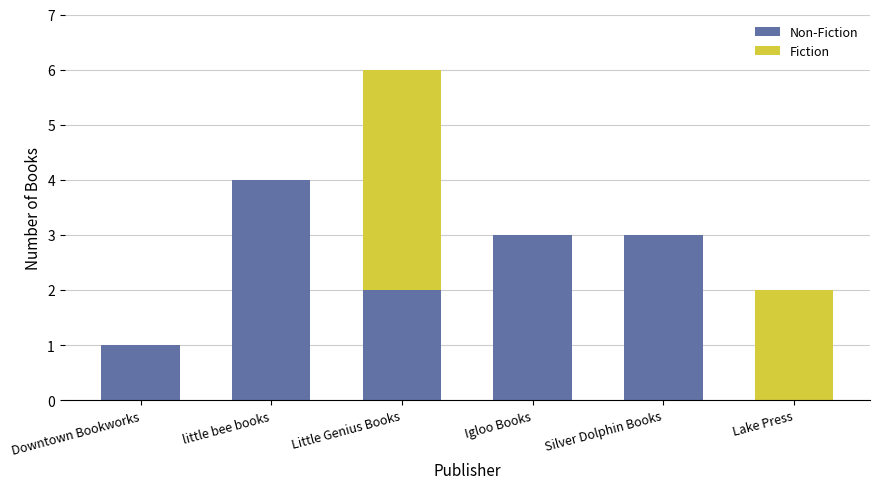

At which category is the sum across all series the highest?

Little Genius Books